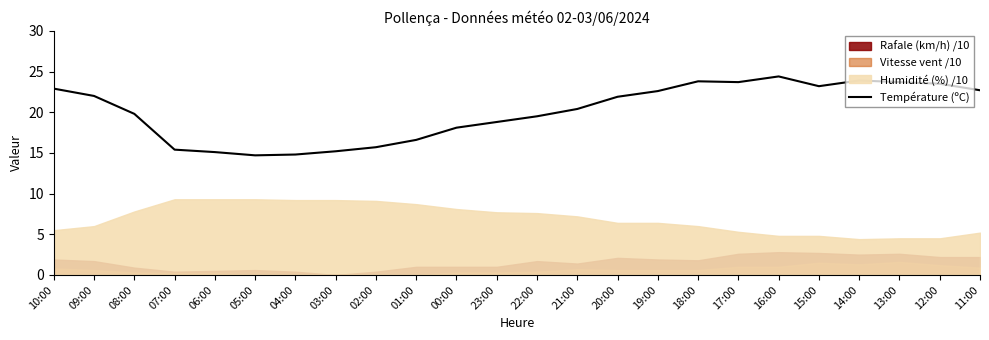

What is the value of the 15th point from the left?

21.9